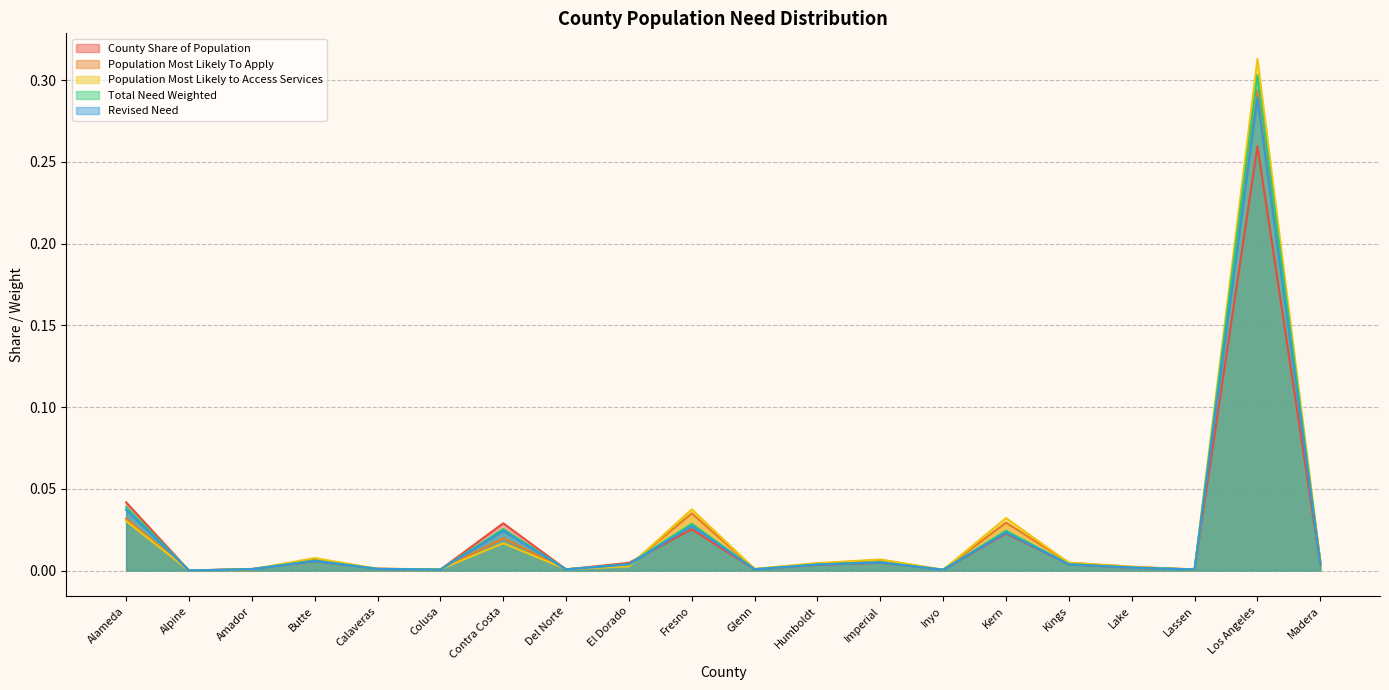

Reading right to left, extract all data points from this chart.

County Share of Population: Madera=0.0	Los Angeles=0.3	Lassen=0.0	Lake=0.0	Kings=0.0	Kern=0.0	Inyo=0.0	Imperial=0.0	Humboldt=0.0	Glenn=0.0	Fresno=0.0	El Dorado=0.0	Del Norte=0.0	Contra Costa=0.0	Colusa=0.0	Calaveras=0.0	Butte=0.0	Amador=0.0	Alpine=0.0	Alameda=0.0
Population Most Likely To Apply: Madera=0.0	Los Angeles=0.3	Lassen=0.0	Lake=0.0	Kings=0.0	Kern=0.0	Inyo=0.0	Imperial=0.0	Humboldt=0.0	Glenn=0.0	Fresno=0.0	El Dorado=0.0	Del Norte=0.0	Contra Costa=0.0	Colusa=0.0	Calaveras=0.0	Butte=0.0	Amador=0.0	Alpine=0.0	Alameda=0.0
Population Most Likely to Access Services: Madera=0.0	Los Angeles=0.3	Lassen=0.0	Lake=0.0	Kings=0.0	Kern=0.0	Inyo=0.0	Imperial=0.0	Humboldt=0.0	Glenn=0.0	Fresno=0.0	El Dorado=0.0	Del Norte=0.0	Contra Costa=0.0	Colusa=0.0	Calaveras=0.0	Butte=0.0	Amador=0.0	Alpine=0.0	Alameda=0.0
Total Need Weighted: Madera=0.0	Los Angeles=0.3	Lassen=0.0	Lake=0.0	Kings=0.0	Kern=0.0	Inyo=0.0	Imperial=0.0	Humboldt=0.0	Glenn=0.0	Fresno=0.0	El Dorado=0.0	Del Norte=0.0	Contra Costa=0.0	Colusa=0.0	Calaveras=0.0	Butte=0.0	Amador=0.0	Alpine=0.0	Alameda=0.0
Revised Need: Madera=0.0	Los Angeles=0.3	Lassen=0.0	Lake=0.0	Kings=0.0	Kern=0.0	Inyo=0.0	Imperial=0.0	Humboldt=0.0	Glenn=0.0	Fresno=0.0	El Dorado=0.0	Del Norte=0.0	Contra Costa=0.0	Colusa=0.0	Calaveras=0.0	Butte=0.0	Amador=0.0	Alpine=0.0	Alameda=0.0